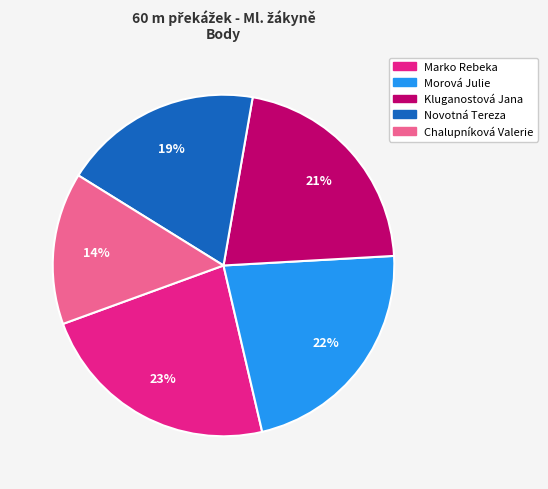

Count the number of slices in the pie.

5